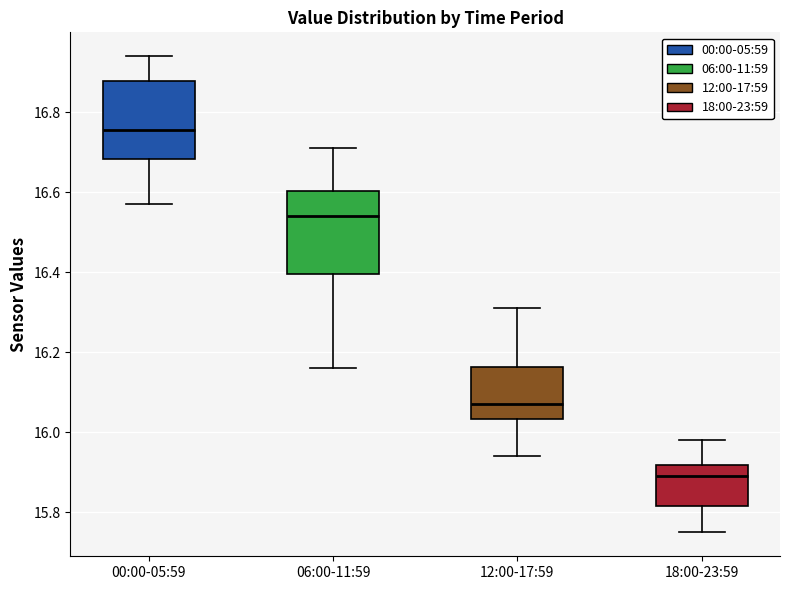

Reading left to right, transcribe this box plot: for each box, give where its median line is, the range the box spans, and where its two whiskers end, as read against the y-axis. The values are not printed on the chart, so give them approximately, as read against the axis.

00:00-05:59: median 16.76, box 16.68 to 16.88, whiskers 16.58 to 16.94
06:00-11:59: median 16.54, box 16.40 to 16.60, whiskers 16.16 to 16.72
12:00-17:59: median 16.08, box 16.04 to 16.16, whiskers 15.94 to 16.32
18:00-23:59: median 15.90, box 15.82 to 15.92, whiskers 15.76 to 15.98